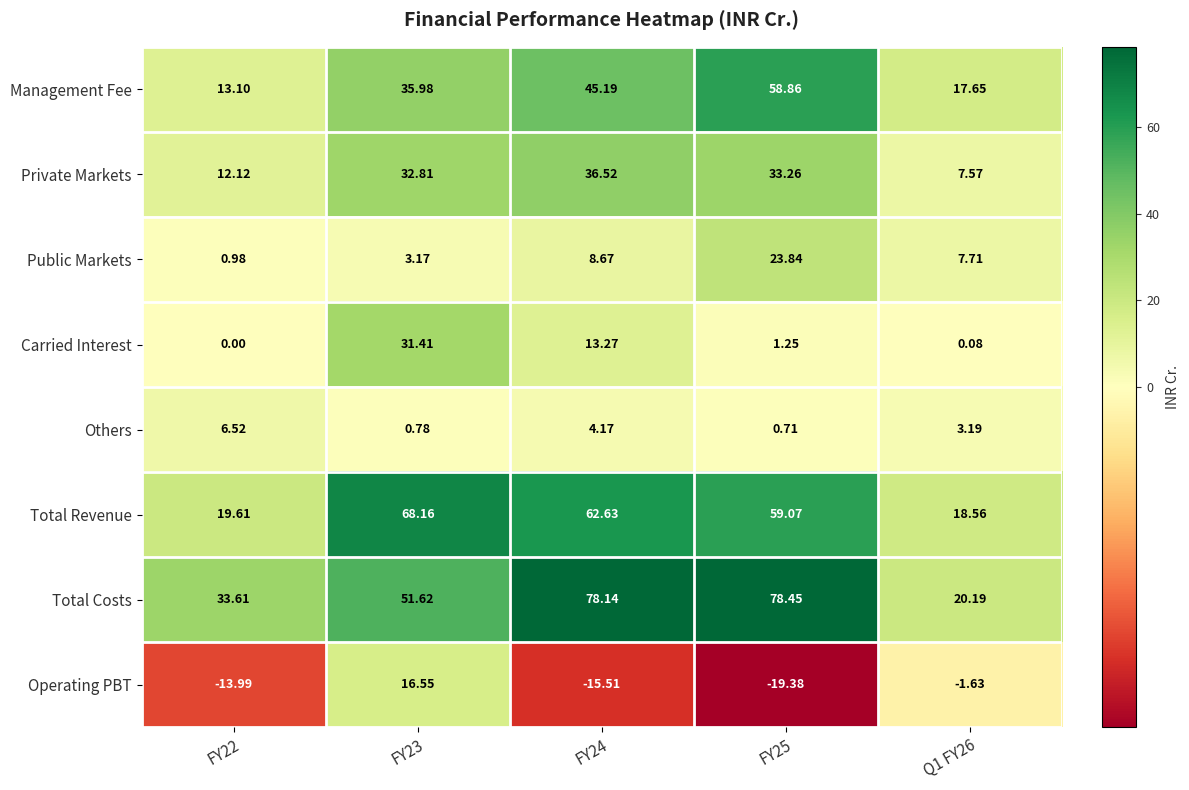

At which category is the sum across all series the highest?

FY23